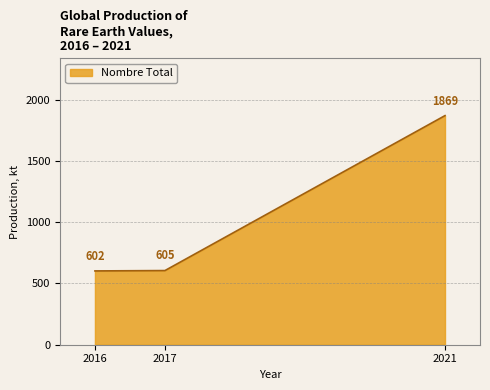

What is the minimum value shown in the chart?

602